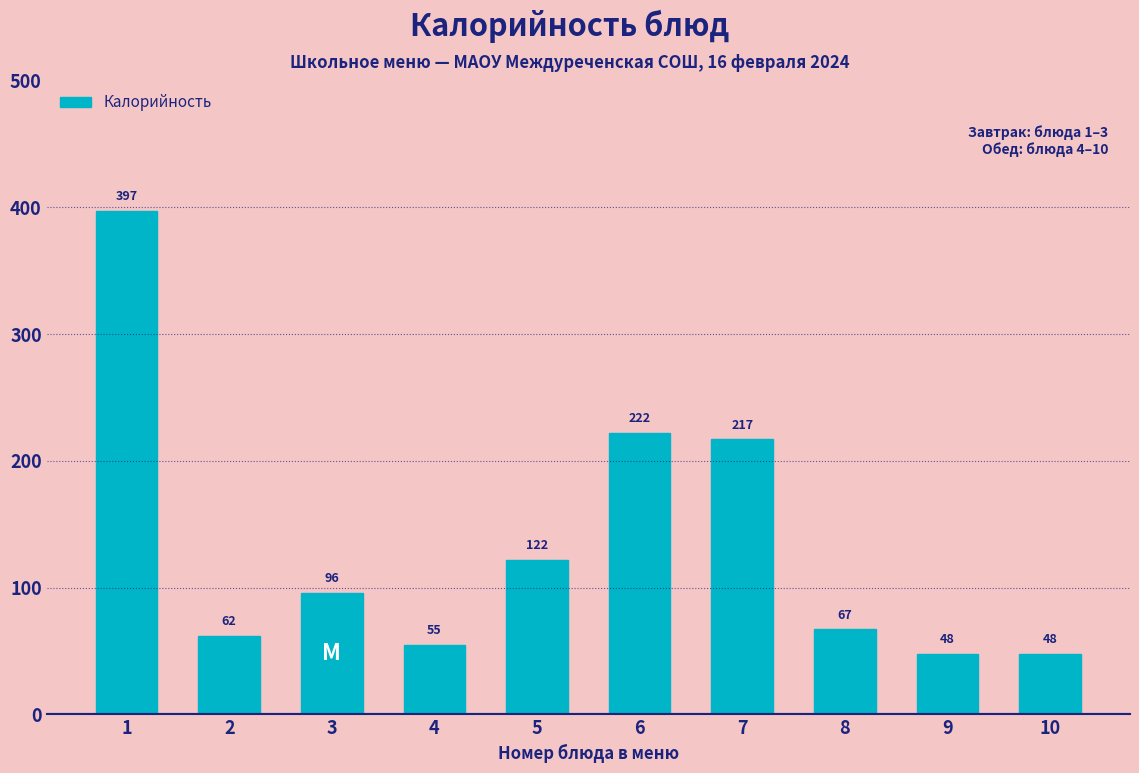

Reading left to right, list all the values displayed in this chart.

1=397	2=62	3=96	4=55	5=122	6=222	7=217	8=67	9=48	10=48